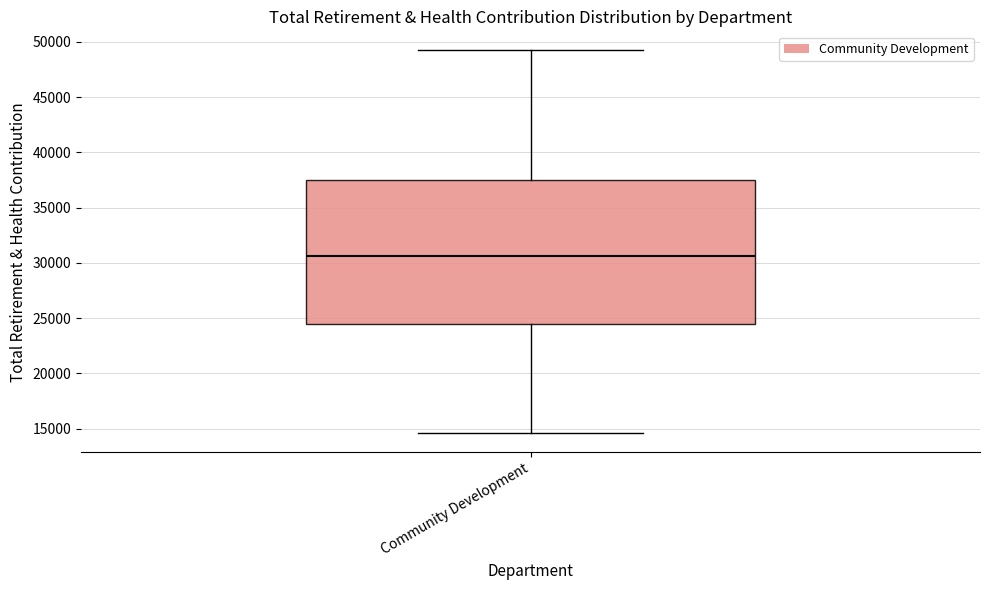

Read this box plot against the y-axis: the position of the median line, the range covered by the box, and the ends of both whiskers. The values are not printed on the chart, so give them approximately, as read against the axis.

median 30500, box 24500 to 37500, whiskers 14500 to 49000